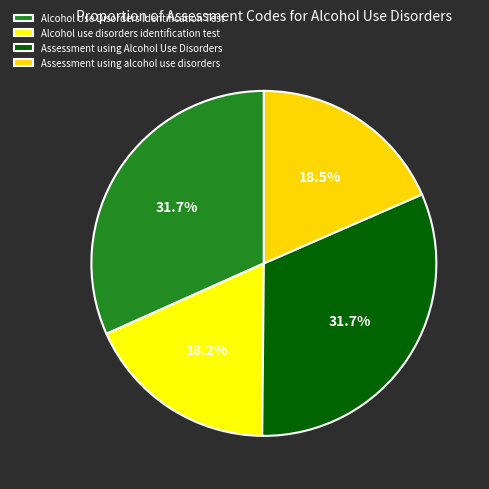

Is Assessment using Alcohol Use Disorders the majority of the pie?

No